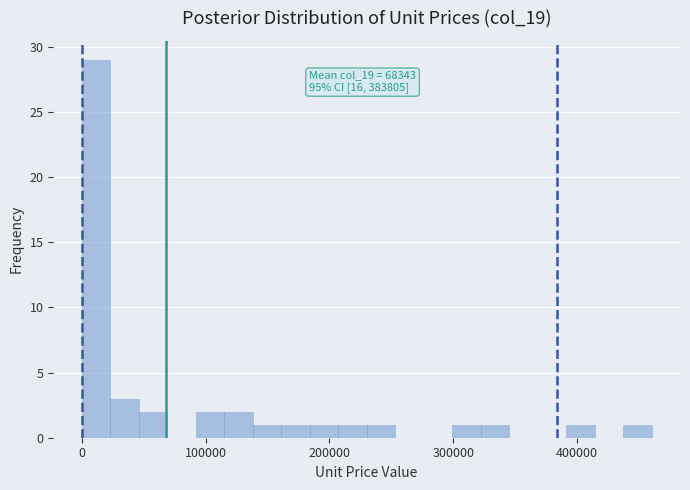

Read against the x-axis, roughly where is the centre of the tallest bar?

10000